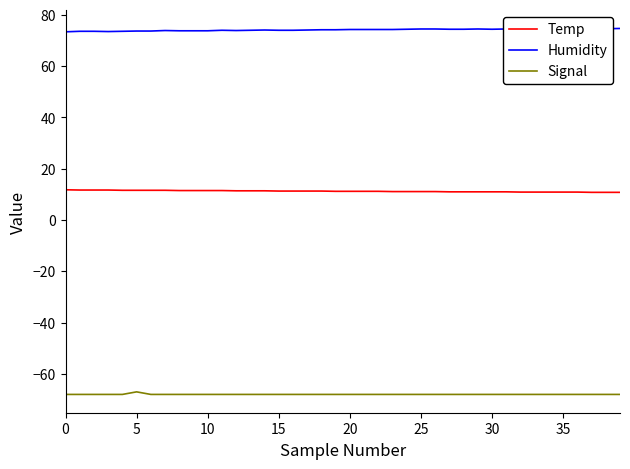

What is the lowest value of the Signal series?

-68.0